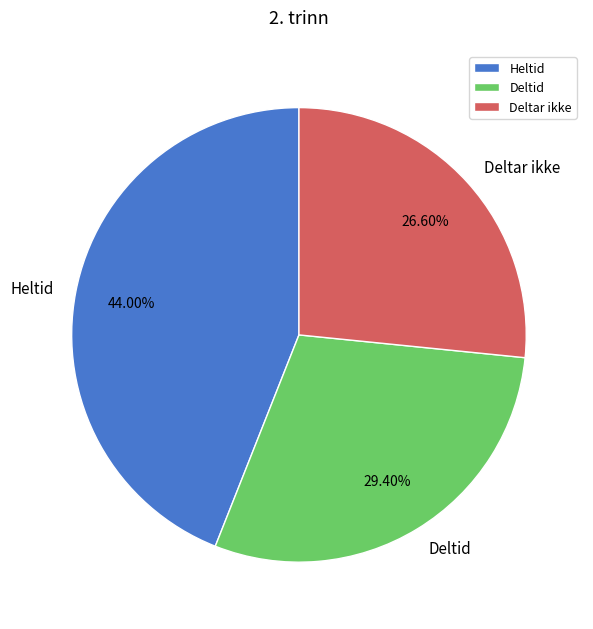

Which slice is the smallest?

Deltar ikke